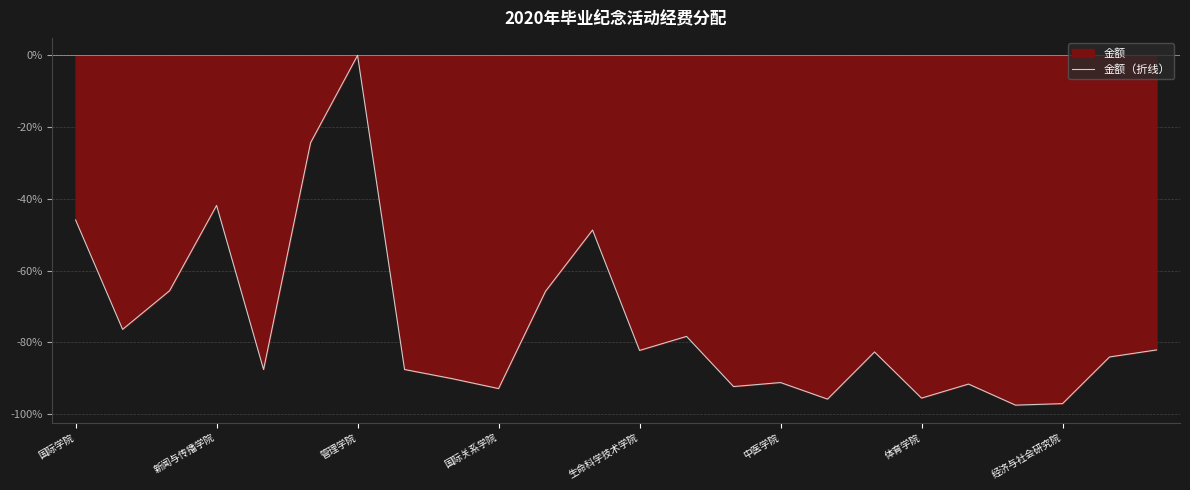

What is the difference between the maximum and minimum values?

97.5